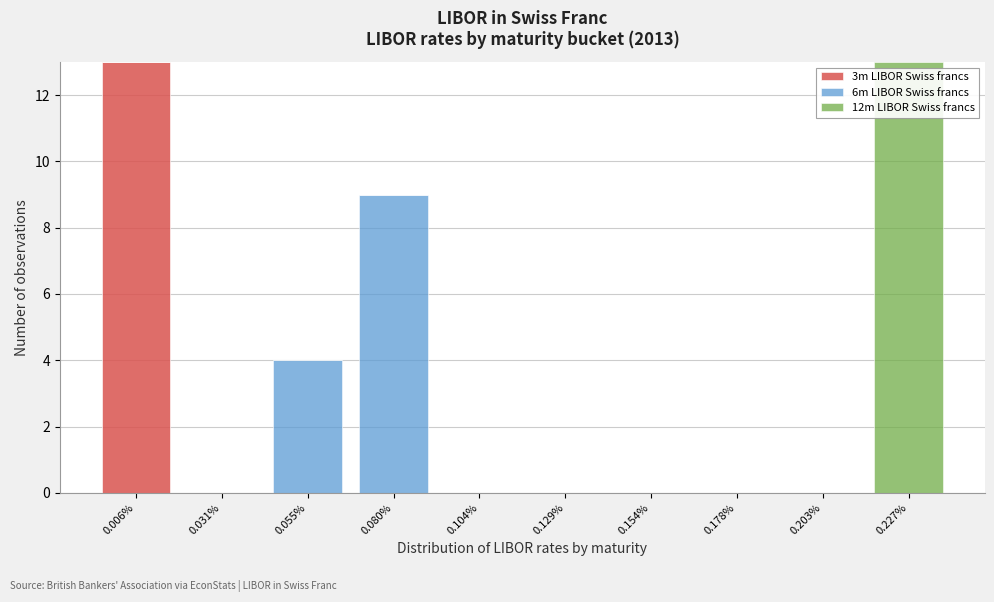

Reading left to right, list the values for the 3m LIBOR Swiss francs series.

0.006%=13	0.031%=0	0.055%=0	0.080%=0	0.104%=0	0.129%=0	0.154%=0	0.178%=0	0.203%=0	0.227%=0